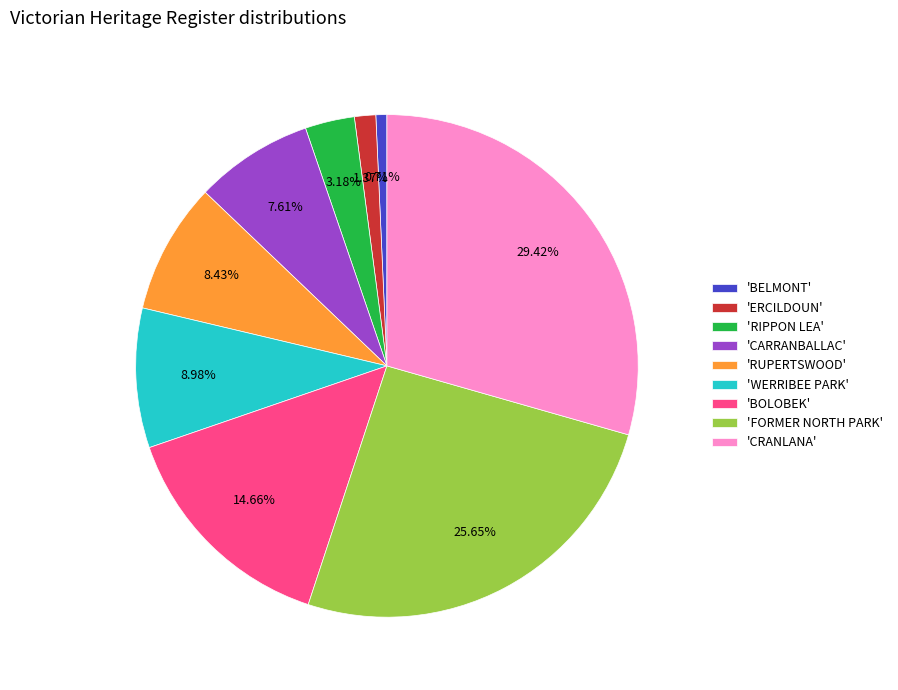

Which has a higher value, 'RUPERTSWOOD' or 'RIPPON LEA'?

'RUPERTSWOOD'